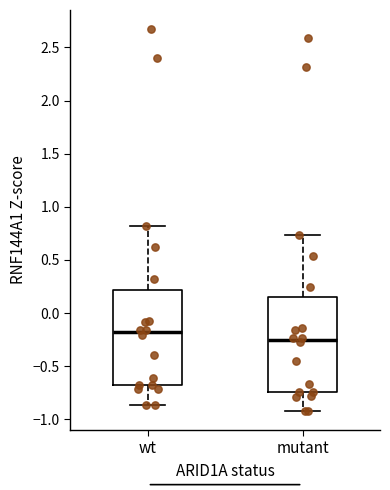

Reading left to right, read every box against the y-axis: the position of its median line, the range the box covers, and the ends of its whiskers. The values are not printed on the chart, so give them approximately, as read against the axis.

wt: median -0.20, box -0.70 to 0.20, whiskers -0.85 to 0.80
mutant: median -0.25, box -0.75 to 0.15, whiskers -0.90 to 0.75